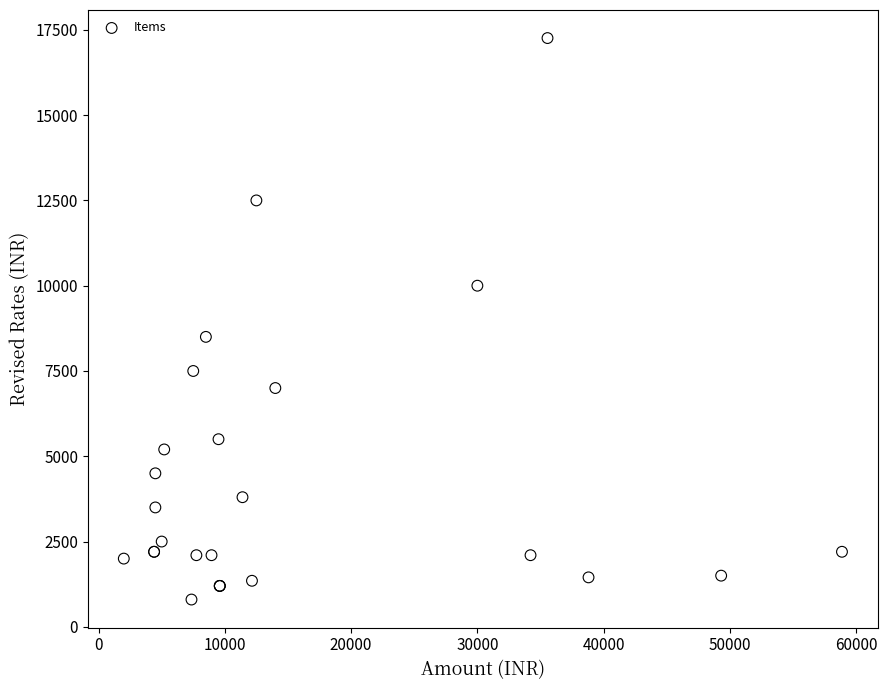

What Y value in the scatter plot is closest to 9029?

8500